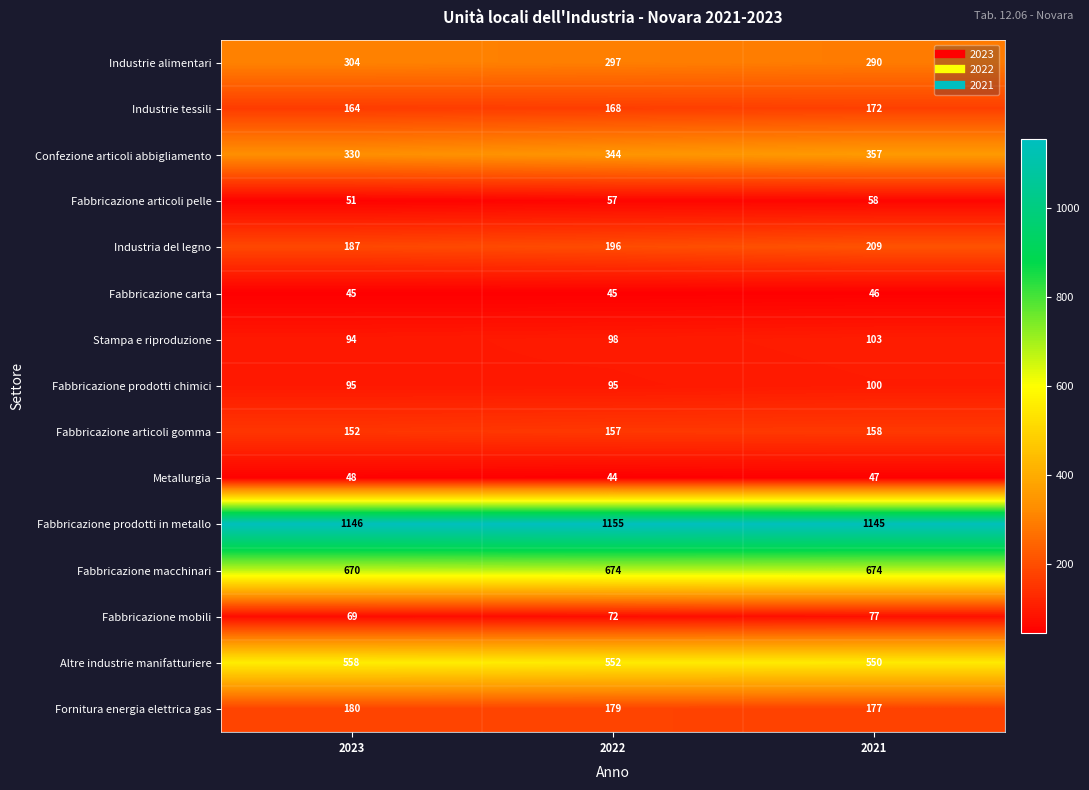

Where is Industrie tessili nearest to the value 168?

2022